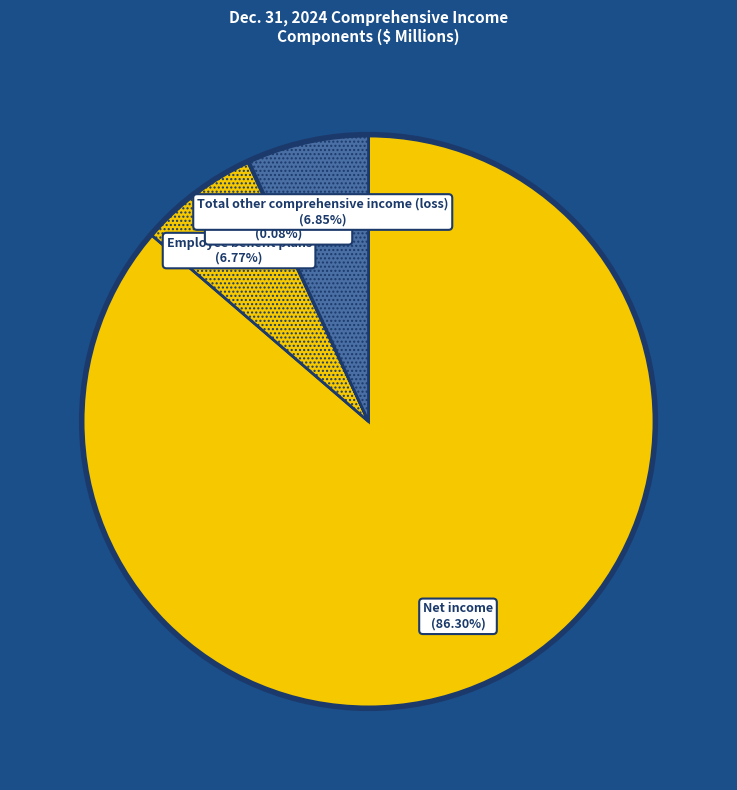

Which slice is the largest?

Net income